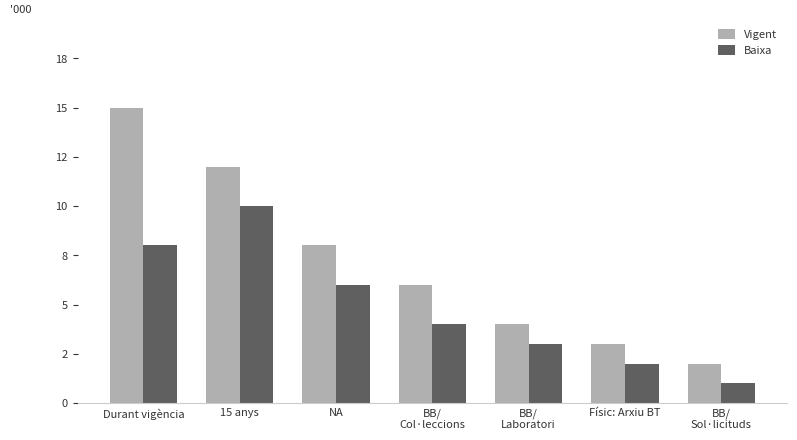

List the labels in order of Baixa value, smallest first.

BB/
Sol·licituds, Físic: Arxiu BT, BB/
Laboratori, BB/
Col·leccions, NA, Durant vigència, 15 anys